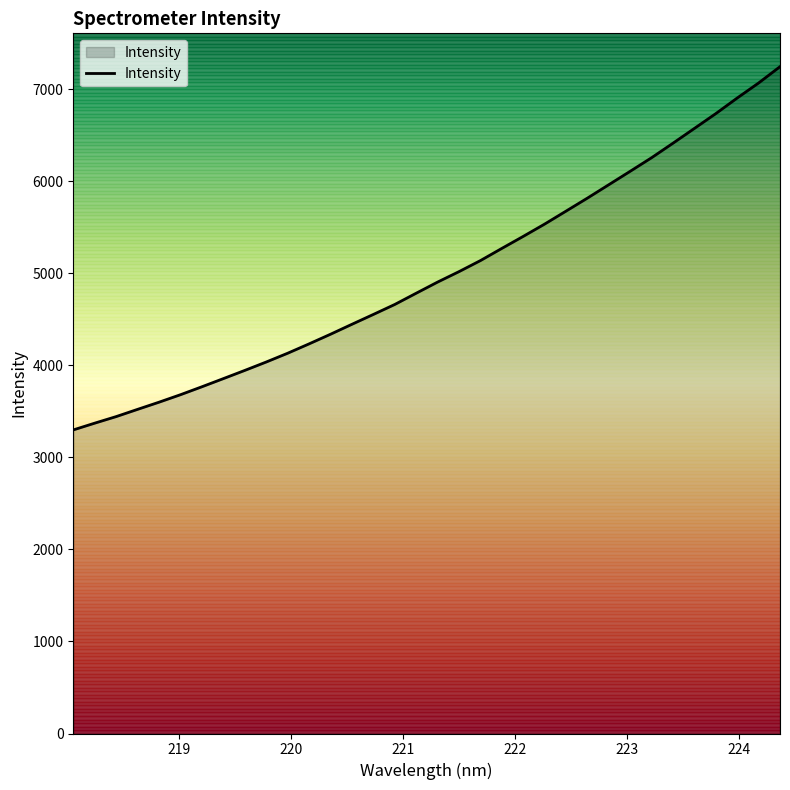

What is the greatest value displayed?

7244.1